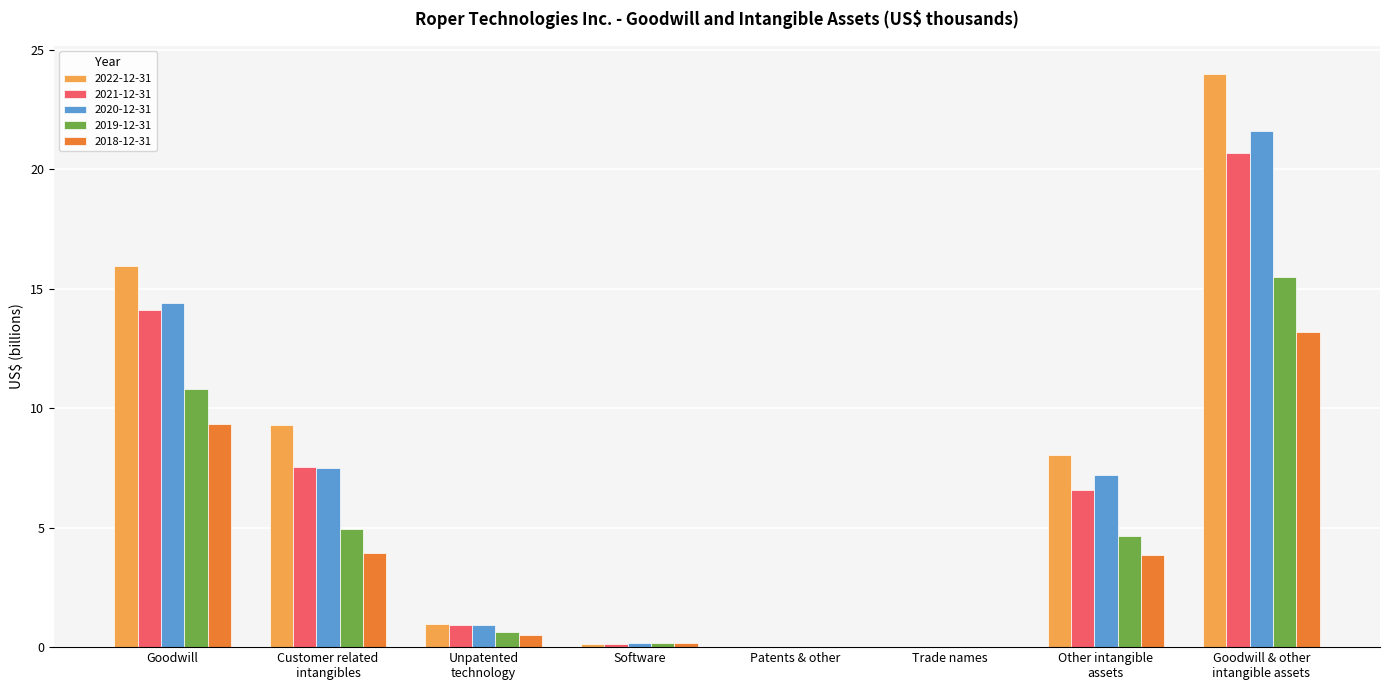

The value of 2020-12-31 at Other intangible
assets is 9.4. True or false?

False